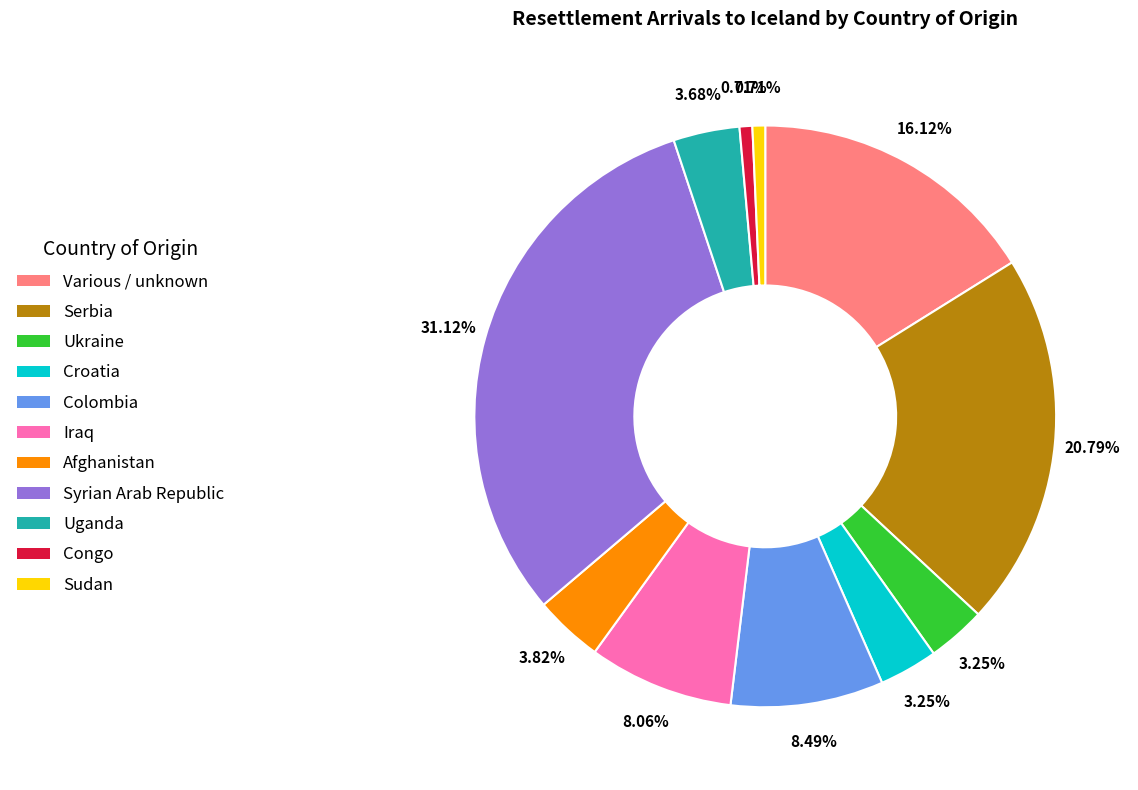

Approximately how many times larger is the value at Serbia compared to Iraq?

2.6